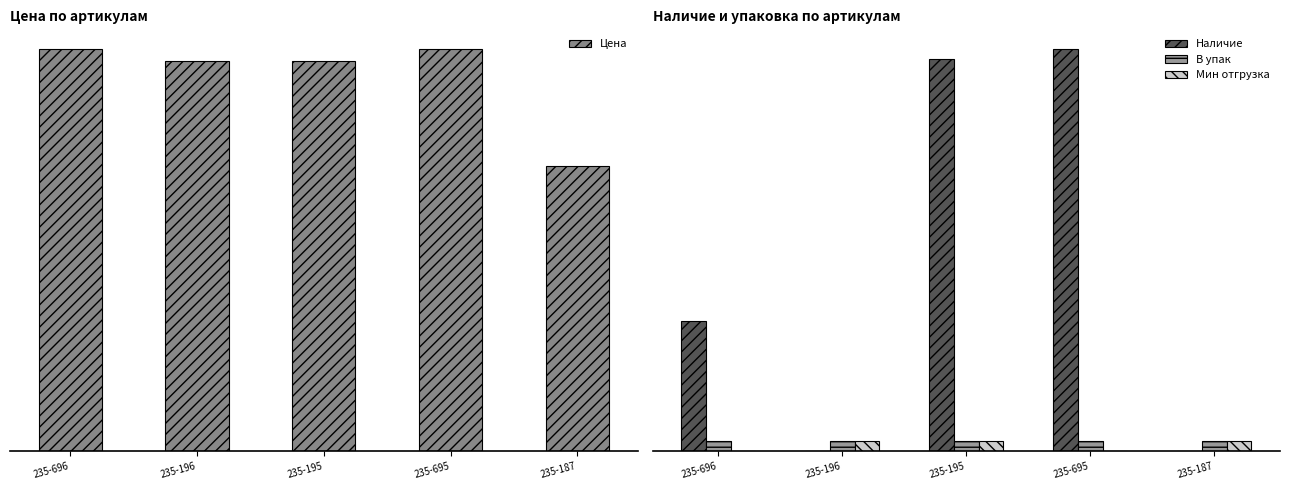

Is it true that В упак equals 0.5 at 235-696?

False